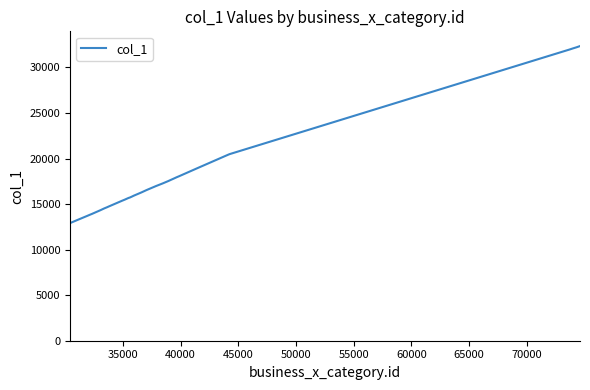

What is the difference between the maximum and minimum values?

19435